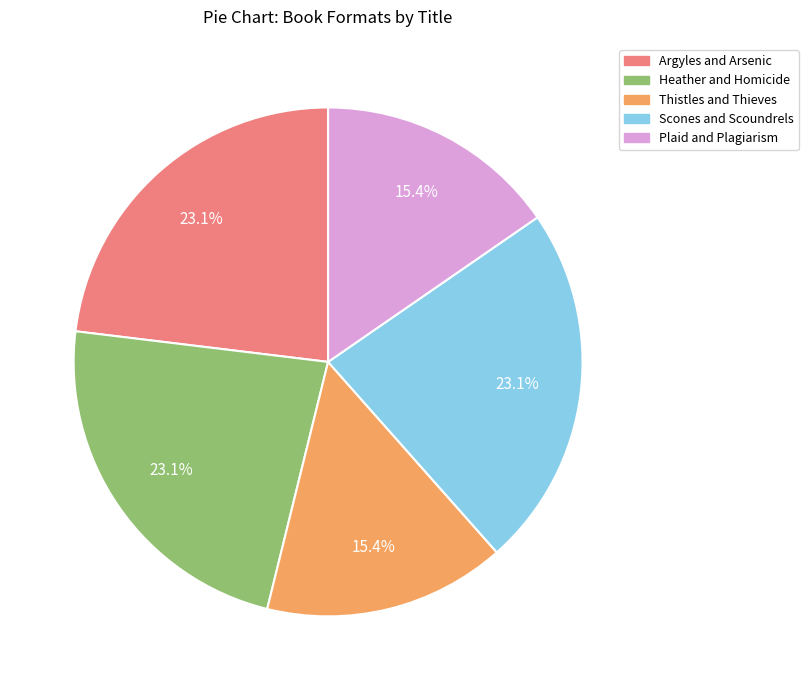

Is it true that Heather and Homicide is 23% of the pie?

True